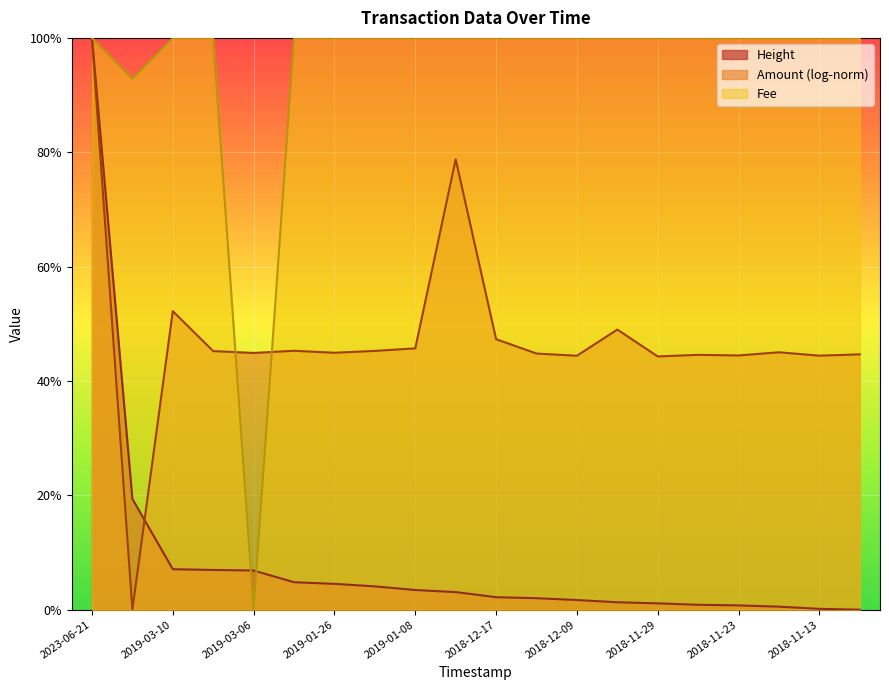

At which category does the chart reach its minimum across all series?

2019-03-06